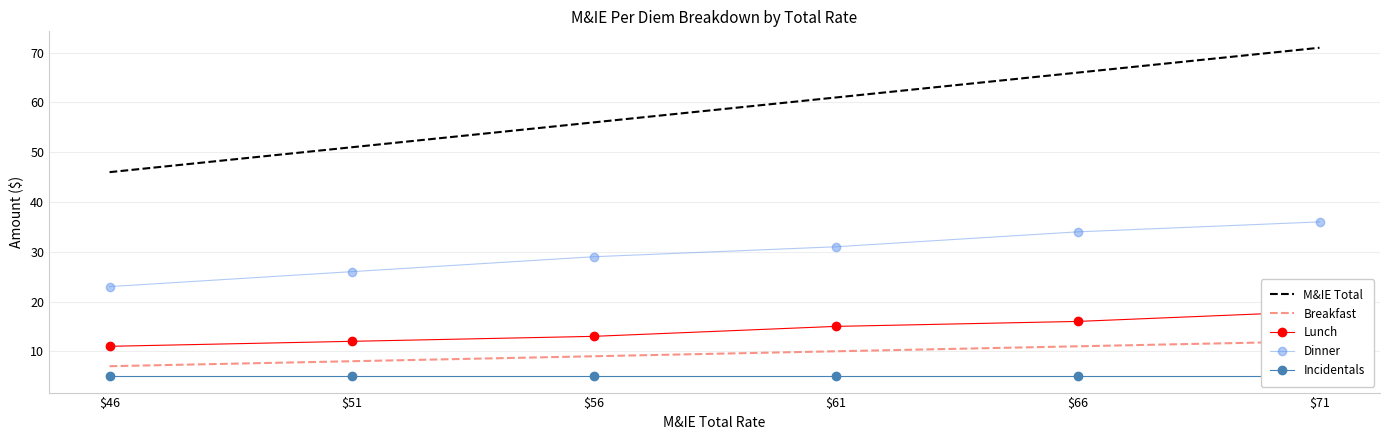

What is the highest value of the Dinner series?

36